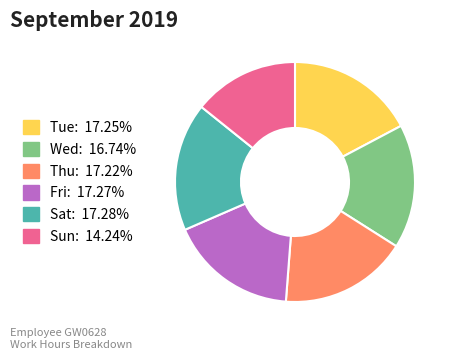

Is there any slice that represents more than half of the pie?

No